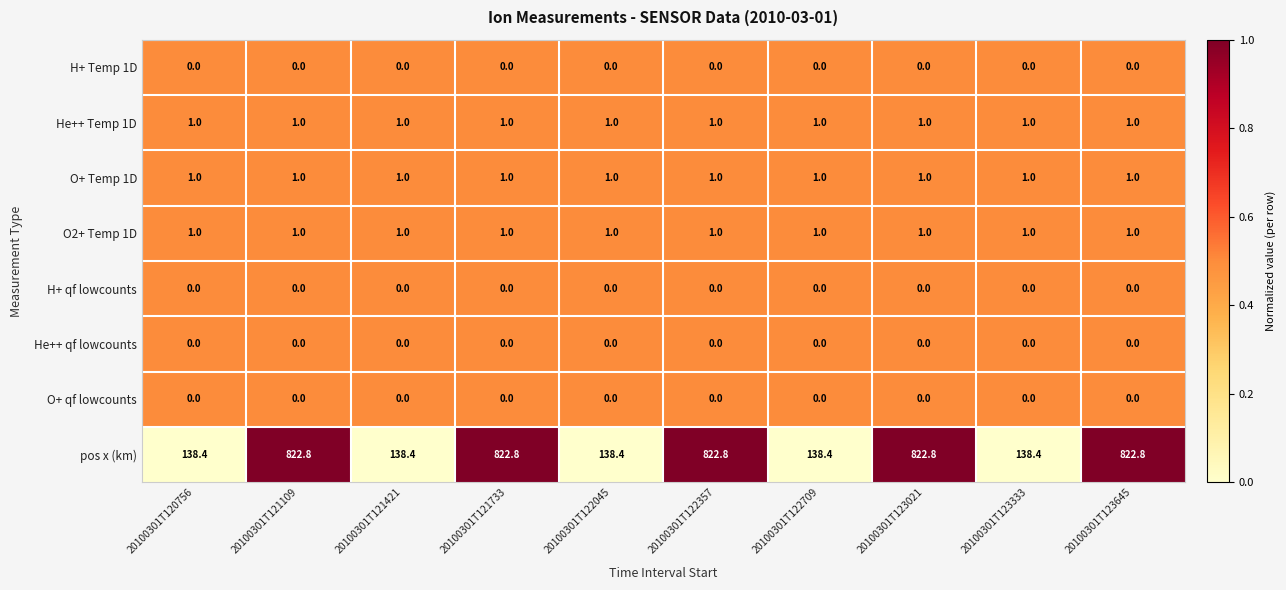

True or false: O2+ Temp 1D has a value of 1.0 at 20100301T123333.

True